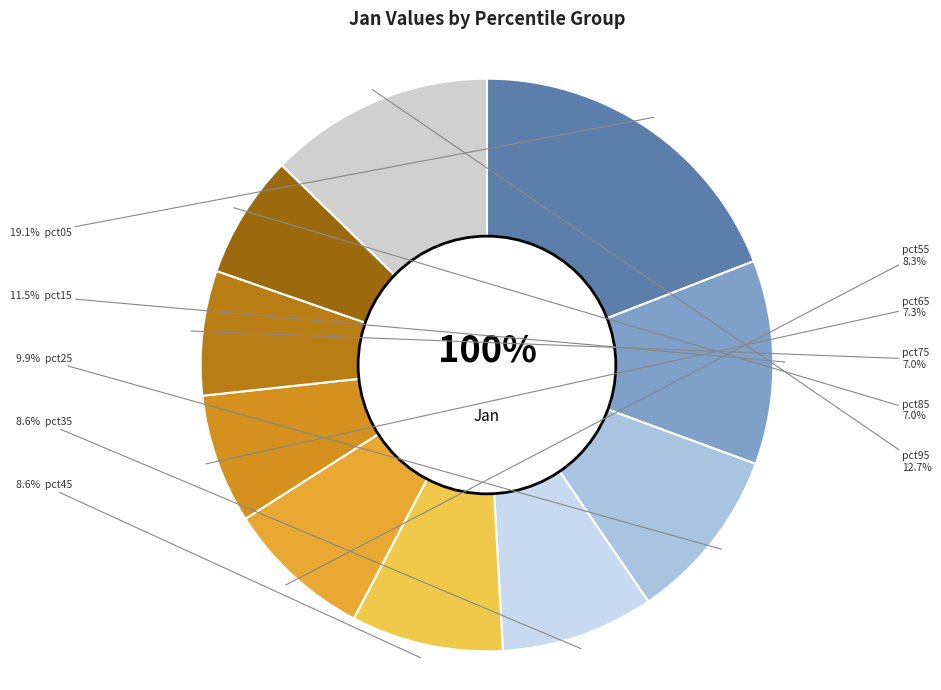

What is the largest slice in the pie chart?

pct05